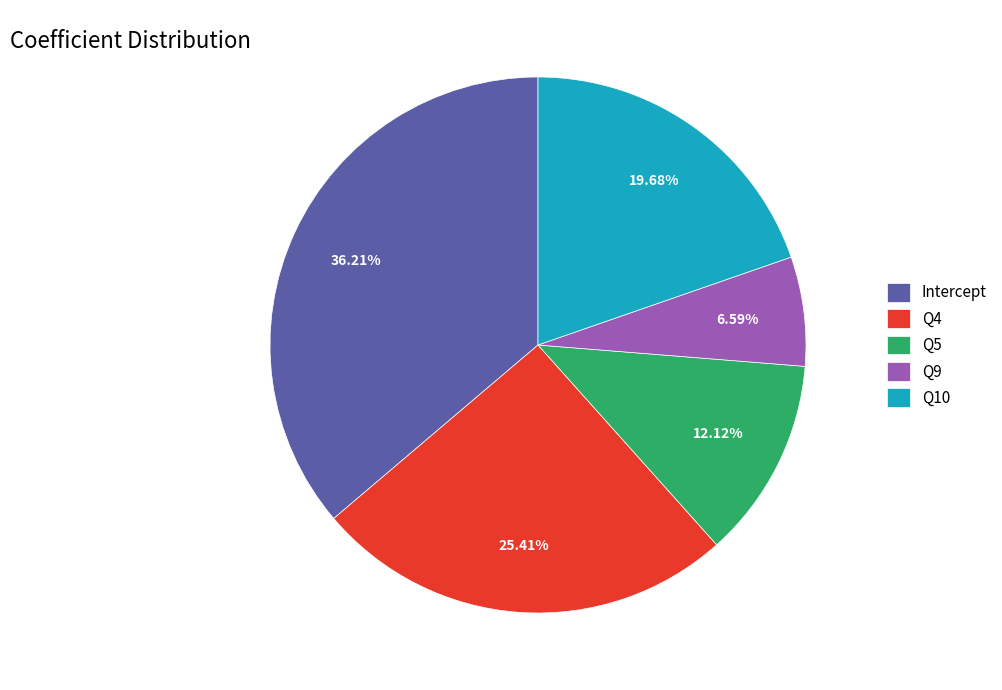

The Q9 slice represents 1% of the pie. True or false?

False